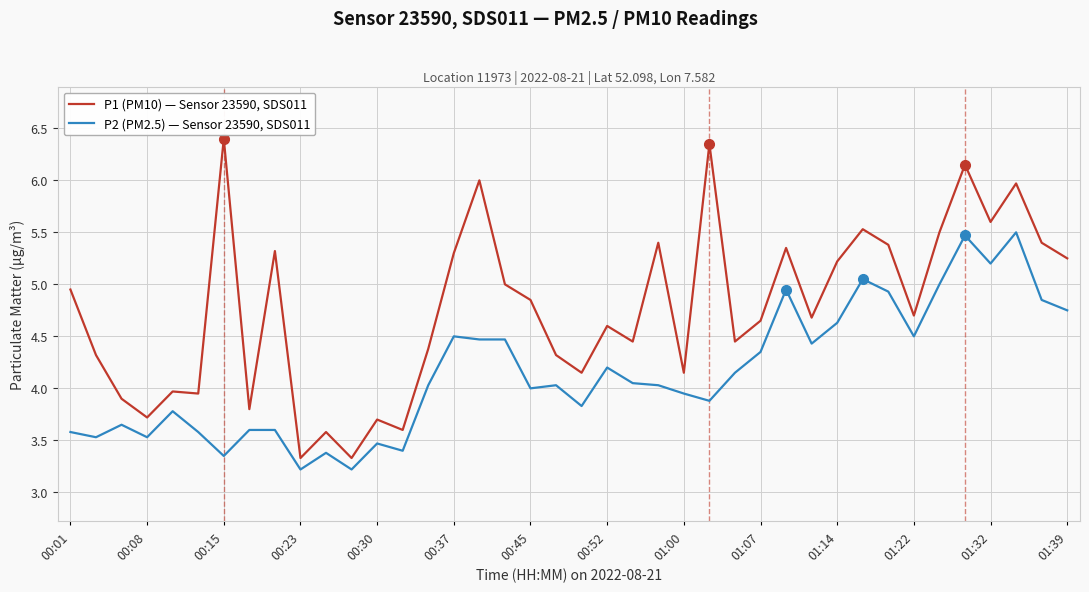

True or false: P2 (PM2.5) — Sensor 23590, SDS011 and P1 (PM10) — Sensor 23590, SDS011 cross at least once.

False